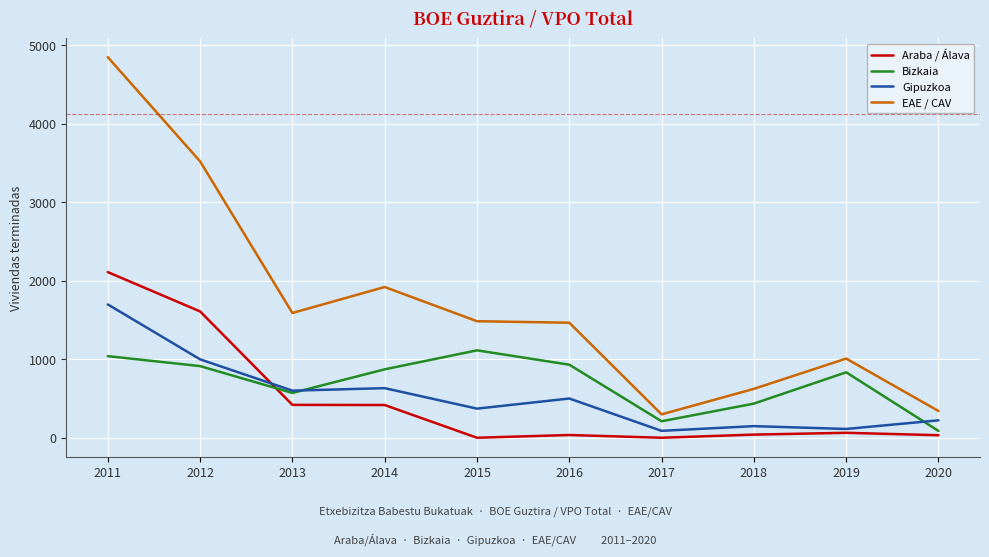

The Gipuzkoa series shows 112 at 2019. True or false?

True